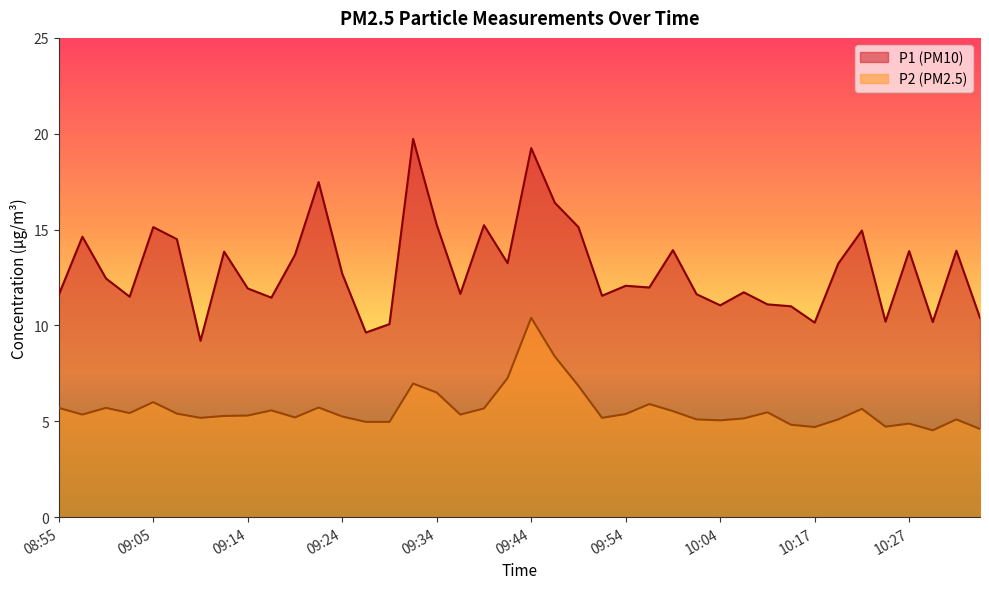

What is the average value of the P1 series?

13.0